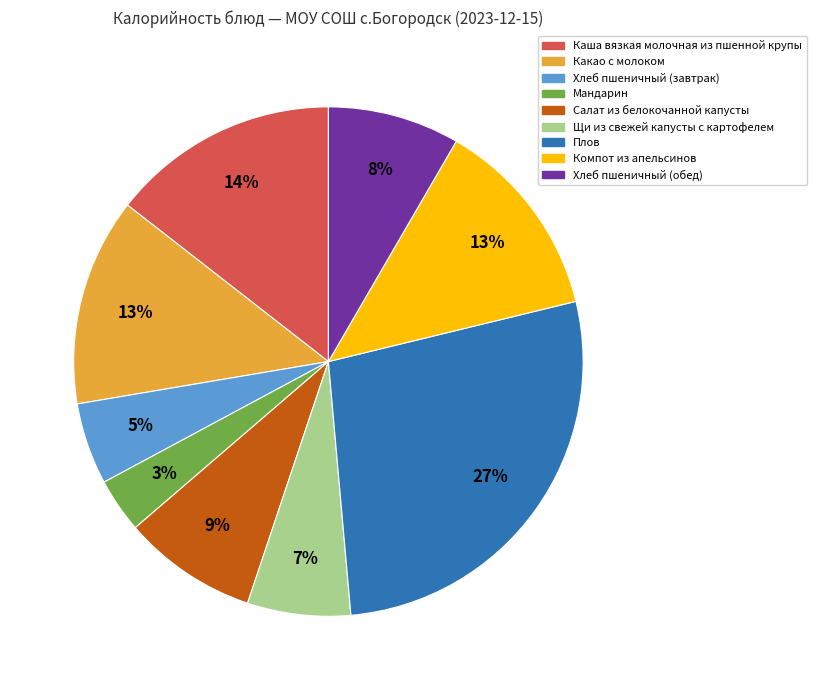

To the nearest percent, what is the average slice percentage?

11%